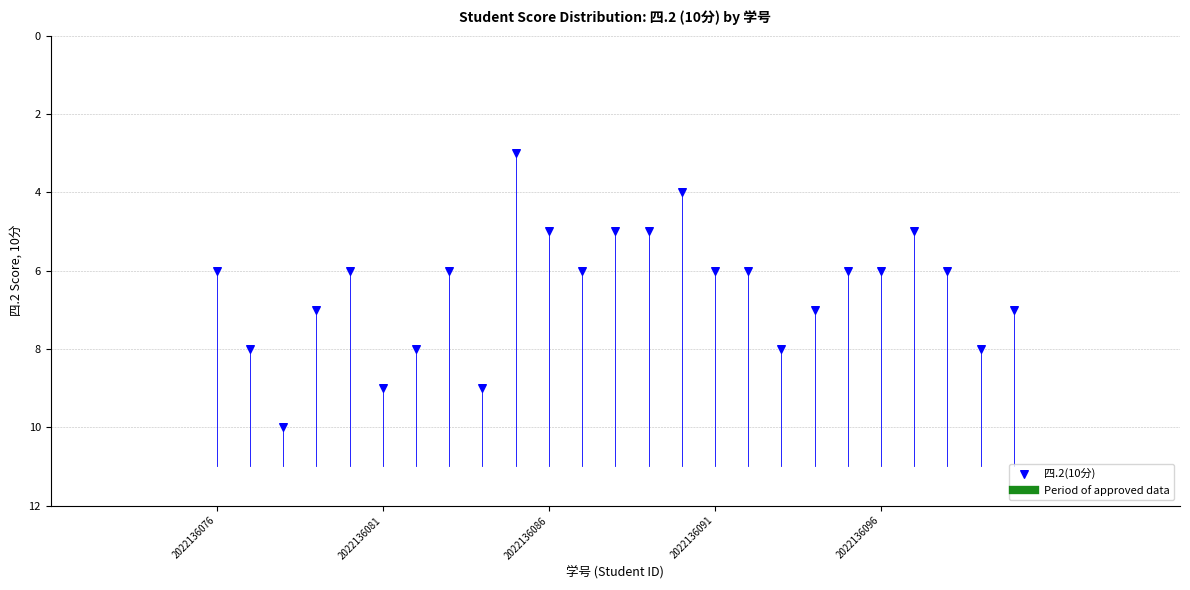

What is the range of X values (max minus min)?

24